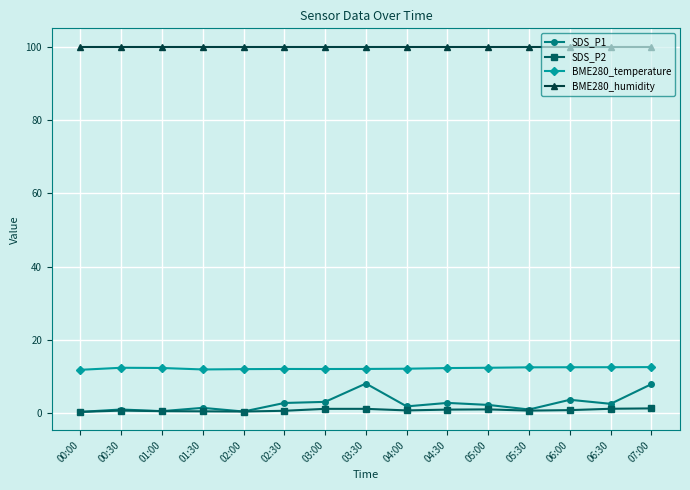

The SDS_P2 series shows 0.7 at 02:30. True or false?

True